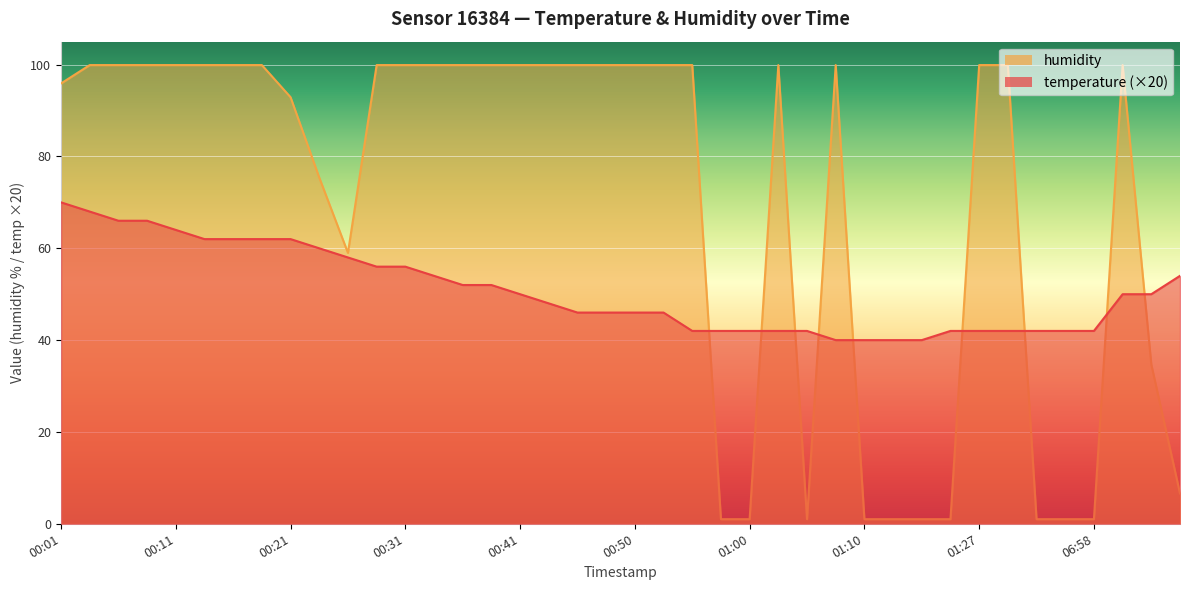

Which category has the lowest value across all series?

00:58